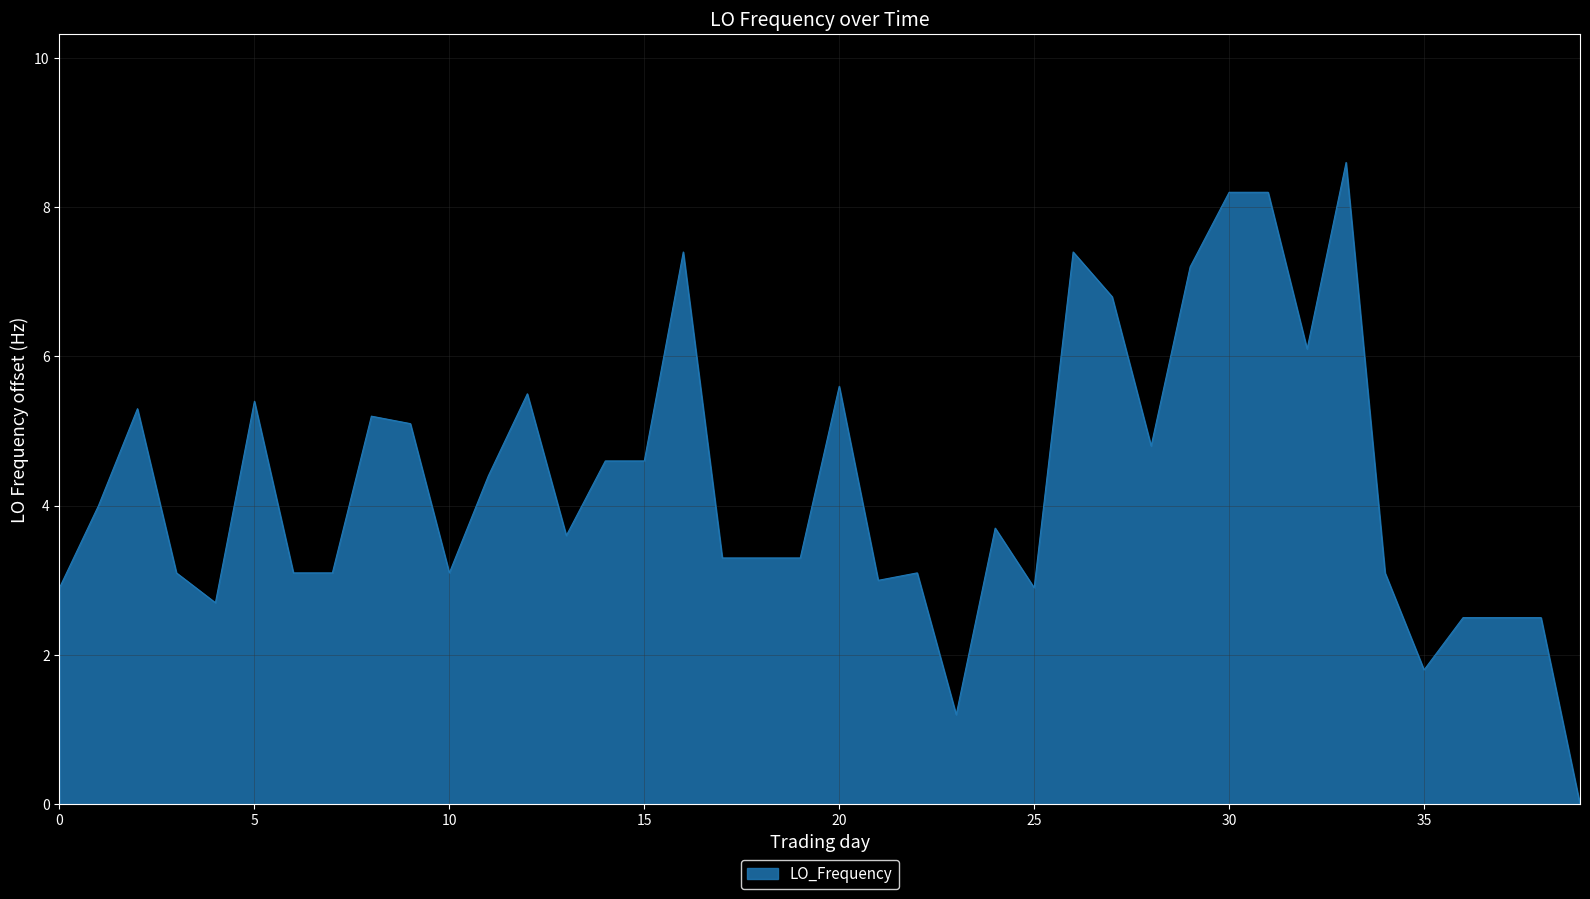

How many lines are shown in the chart?

1